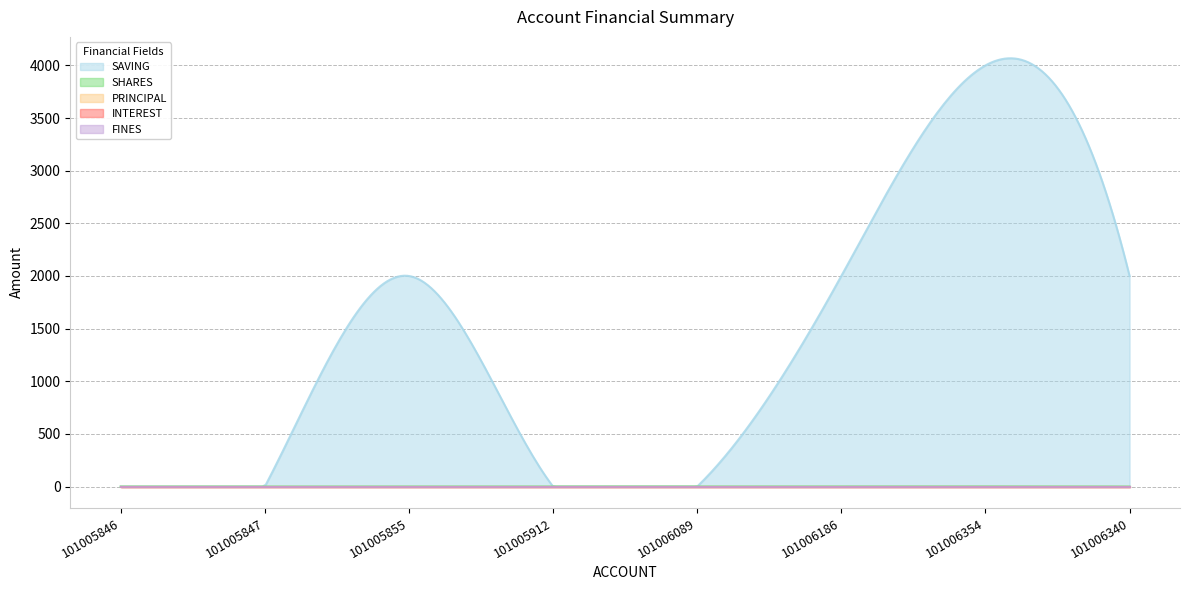

The value of SAVING at 101006089 is -1618. True or false?

False